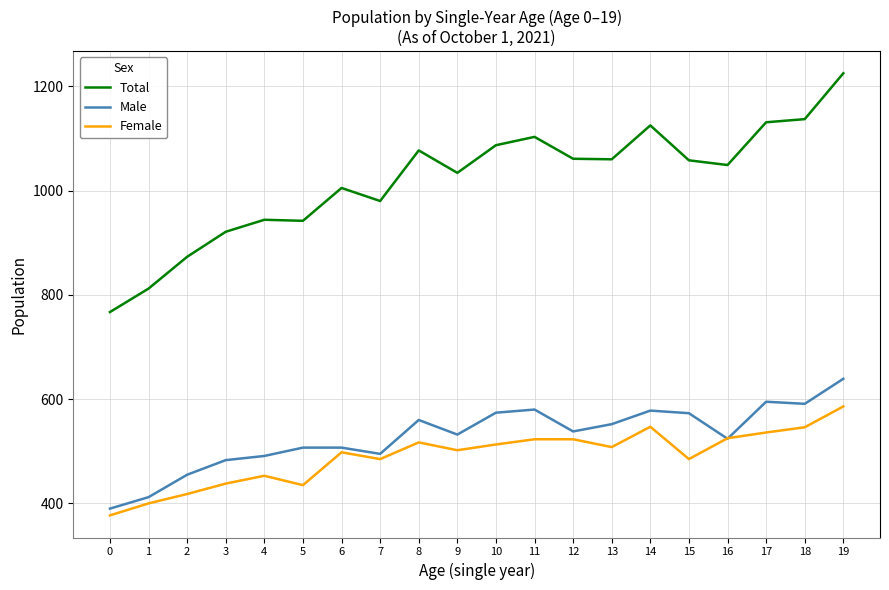

Which series has the largest range (max minus min)?

Total